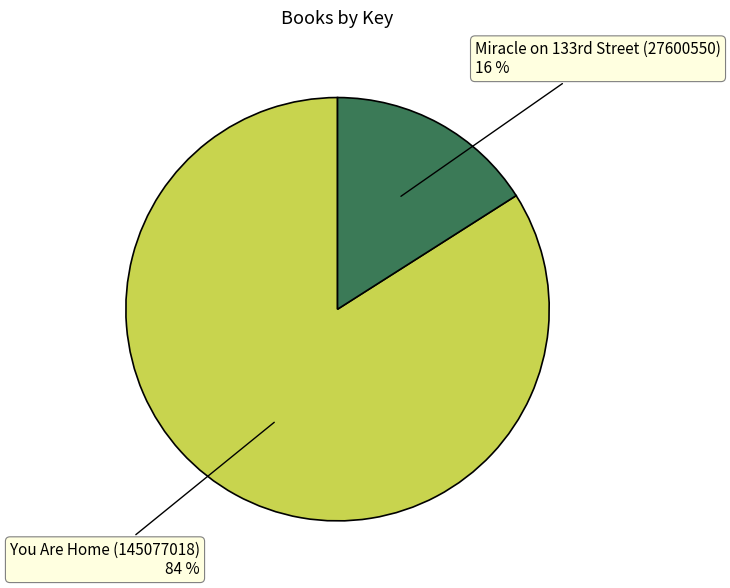

Count the number of slices in the pie.

2